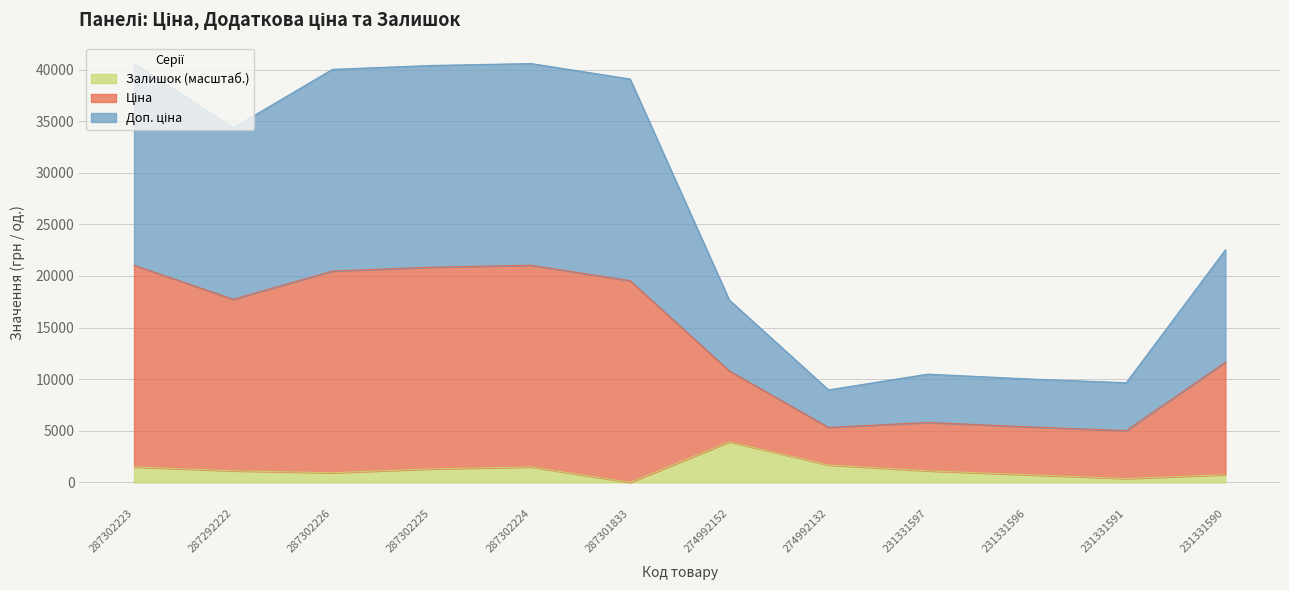

What is the difference between the highest and lowest values at 231331591?

9283.8